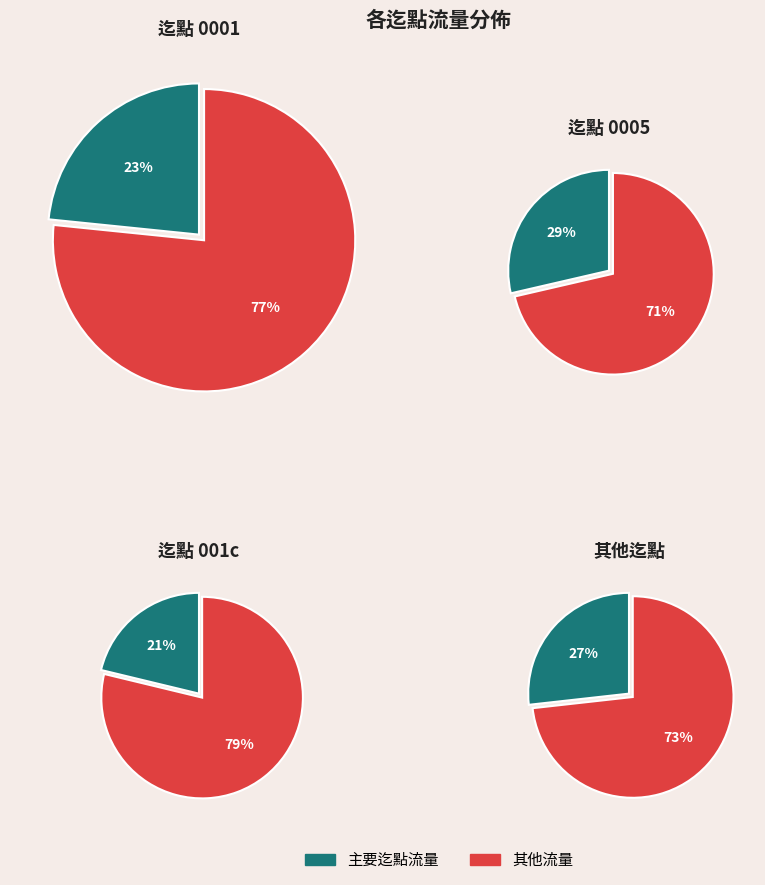

Do 0 and 1 together represent more than half of the pie?

No